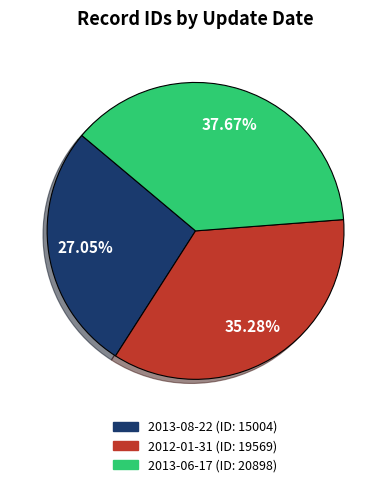

Between 2013-06-17 and 2013-08-22, which is larger?

2013-06-17